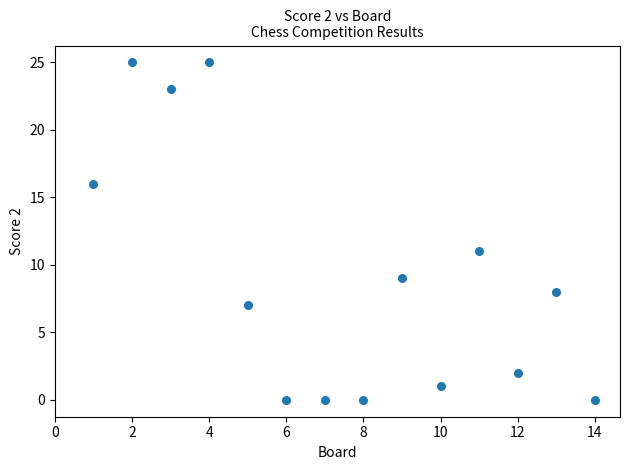

What is the range of X values (max minus min)?

13